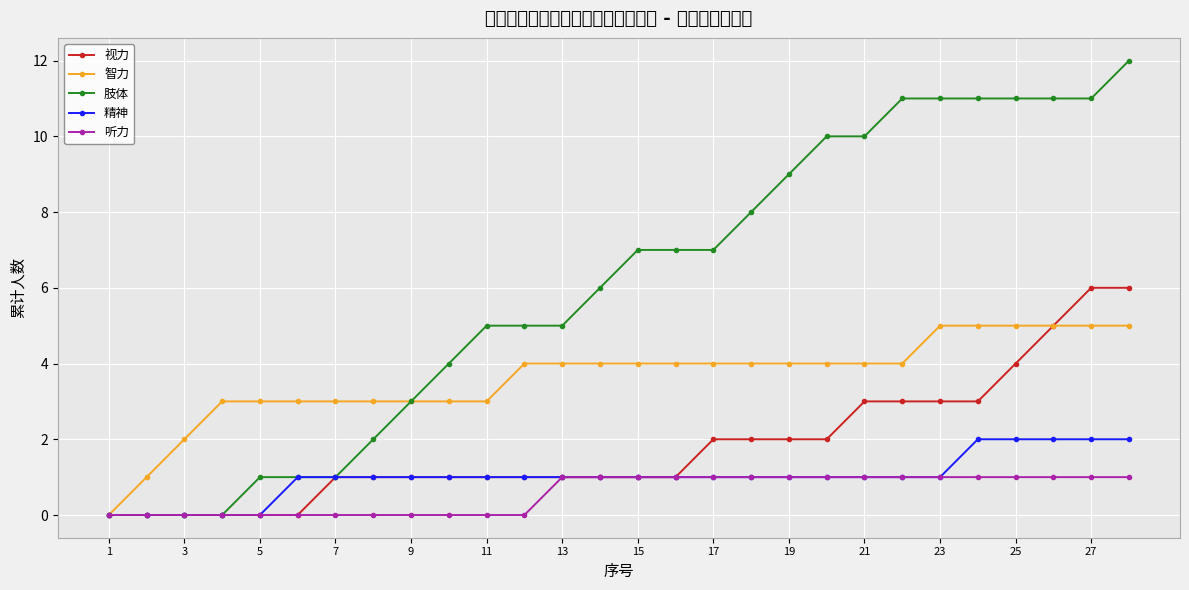

Which label corresponds to the smallest value in the chart?

1